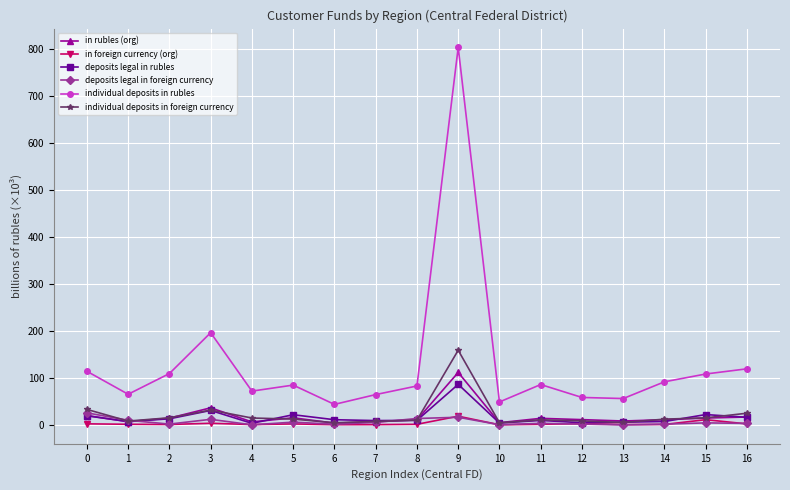

After their last crossing, which series has the higher values: in rubles (org) or individual deposits in foreign currency?

individual deposits in foreign currency